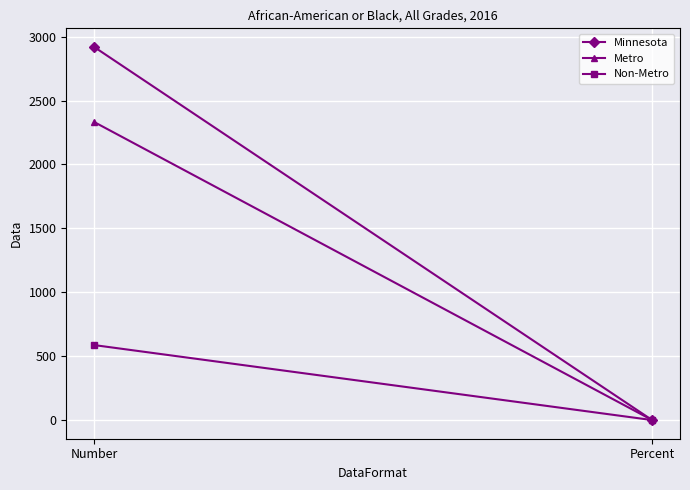

What position from the right is Percent?

1